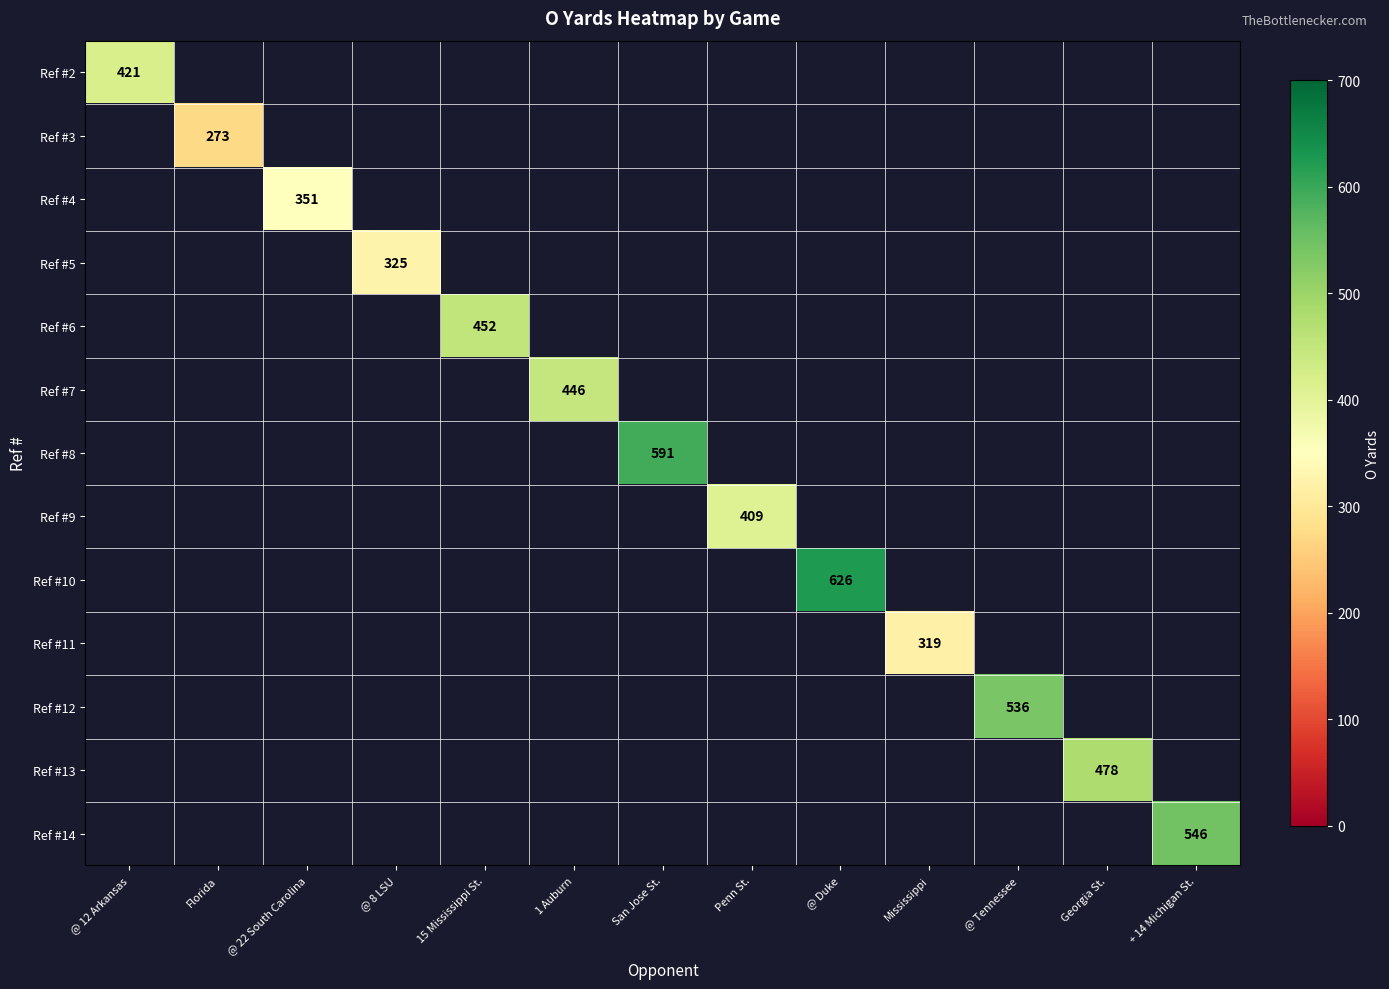

Which category has the highest value across all series?

@ Duke